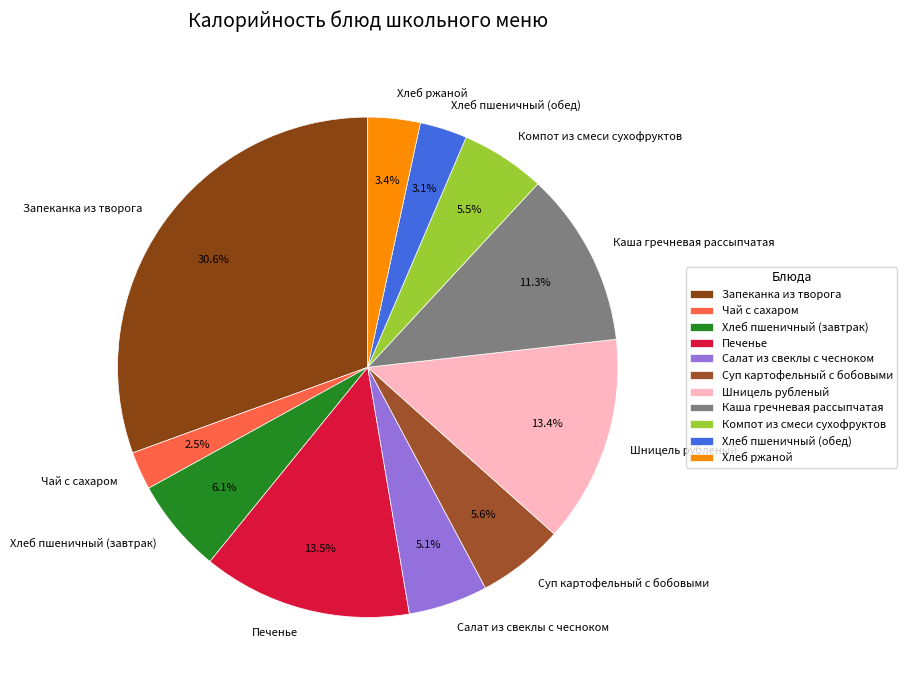

What percentage is the Хлеб пшеничный (обед) slice, to the nearest percent?

3%